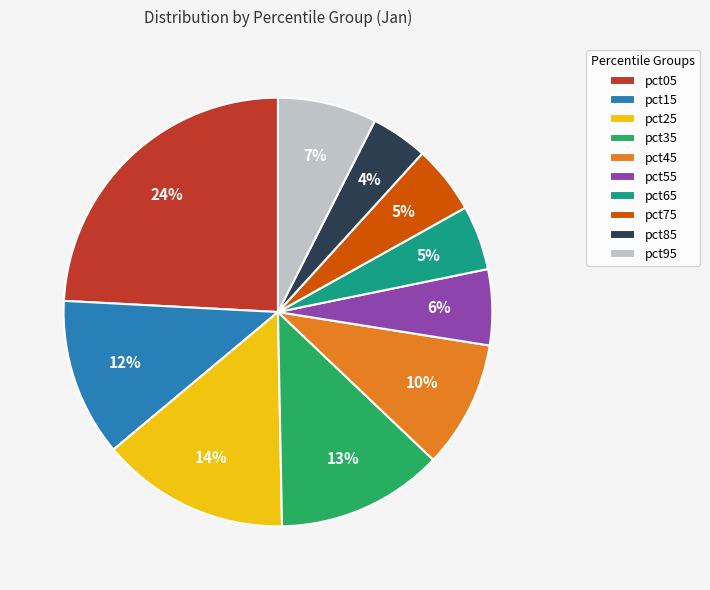

To the nearest percent, what percentage of the pie is pct65?

5%